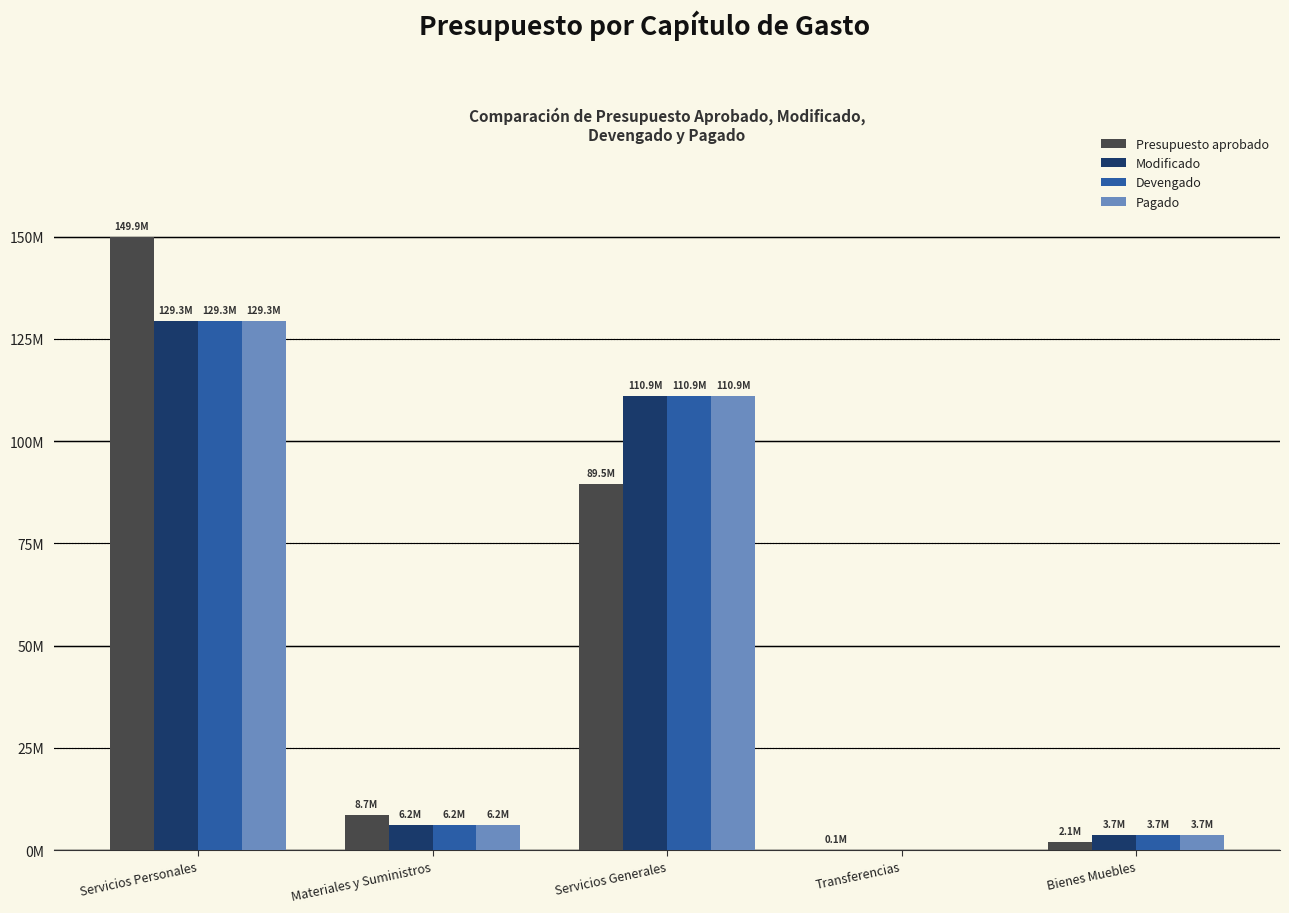

What are all the series names shown in the legend?

Presupuesto aprobado, Modificado, Devengado, Pagado